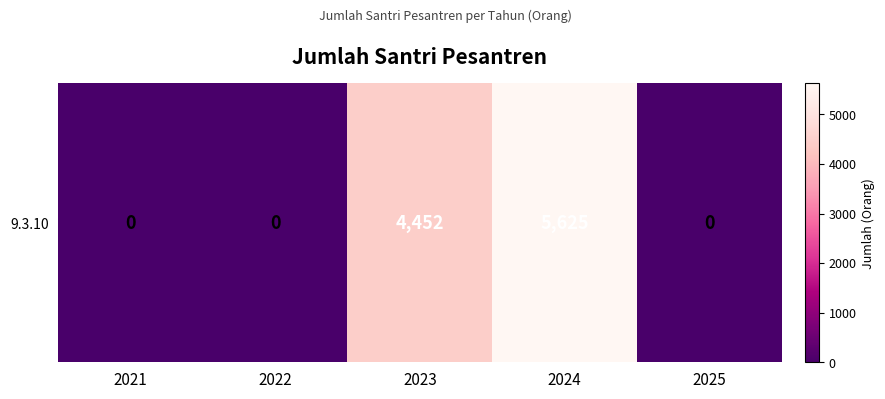

How many data points does each series have?

5